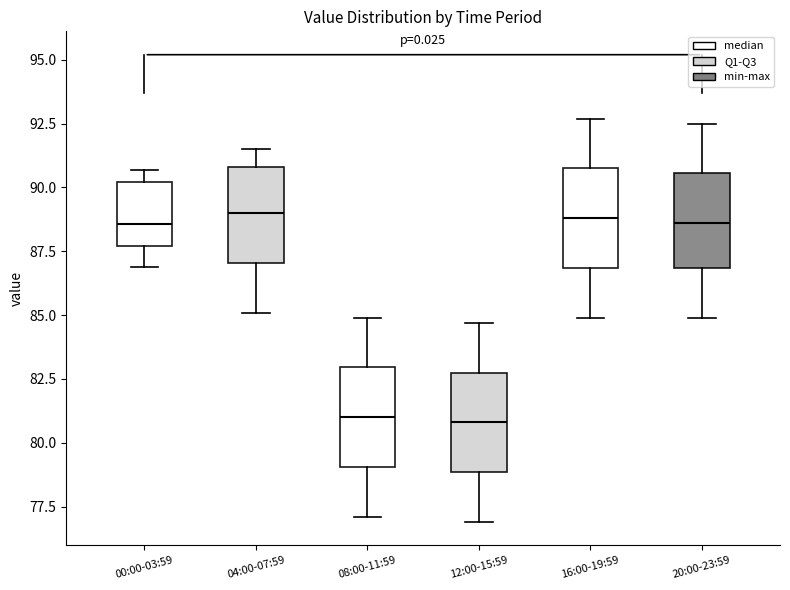

Reading left to right, read every box against the y-axis: the position of its median line, the range the box covers, and the ends of its whiskers. The values are not printed on the chart, so give them approximately, as read against the axis.

00:00-03:59: median 88.5, box 87.5 to 90.0, whiskers 87.0 to 90.5
04:00-07:59: median 89.0, box 87.0 to 91.0, whiskers 85.0 to 91.5
08:00-11:59: median 81.0, box 79.0 to 83.0, whiskers 77.0 to 85.0
12:00-15:59: median 81.0, box 79.0 to 83.0, whiskers 77.0 to 84.5
16:00-19:59: median 89.0, box 87.0 to 91.0, whiskers 85.0 to 92.5
20:00-23:59: median 88.5, box 87.0 to 90.5, whiskers 85.0 to 92.5